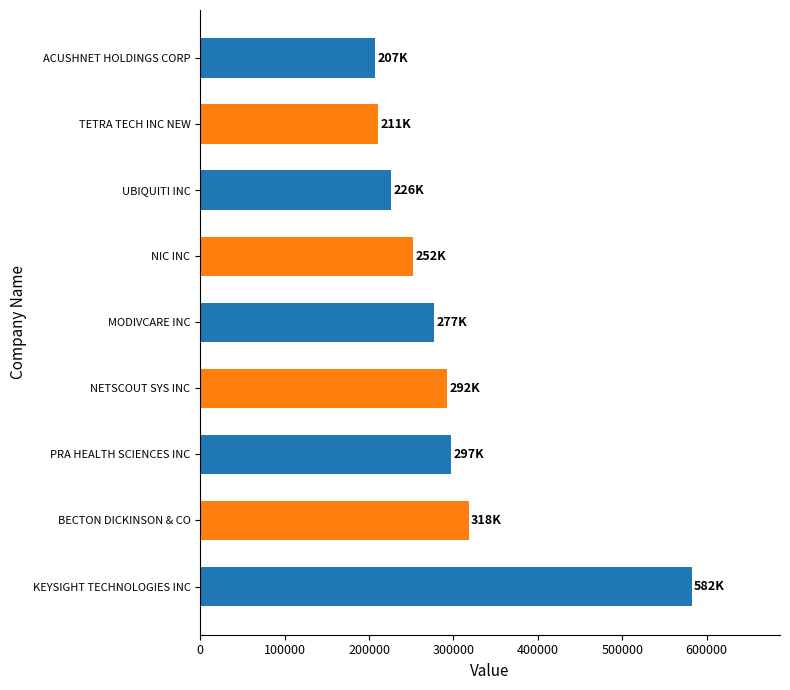

Reading bottom to top, extract all data points from this chart.

KEYSIGHT TECHNOLOGIES INC=582000	BECTON DICKINSON & CO=318000	PRA HEALTH SCIENCES INC=297000	NETSCOUT SYS INC=292000	MODIVCARE INC=277000	NIC INC=252000	UBIQUITI INC=226000	TETRA TECH INC NEW=211000	ACUSHNET HOLDINGS CORP=207000